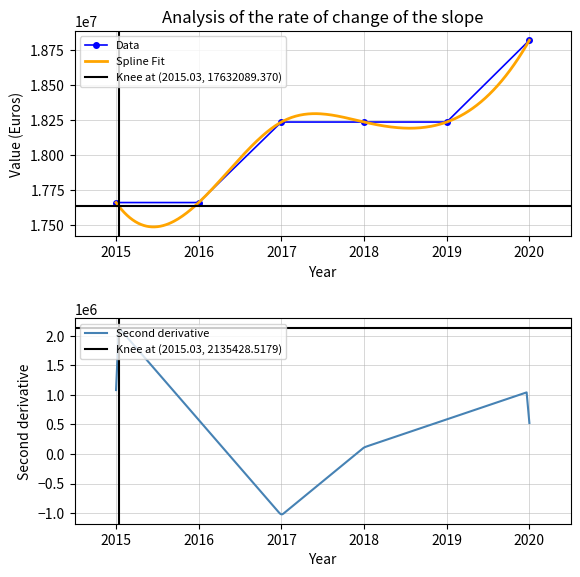

What is the sum of the values at 2015 and 2018?

35893300.2